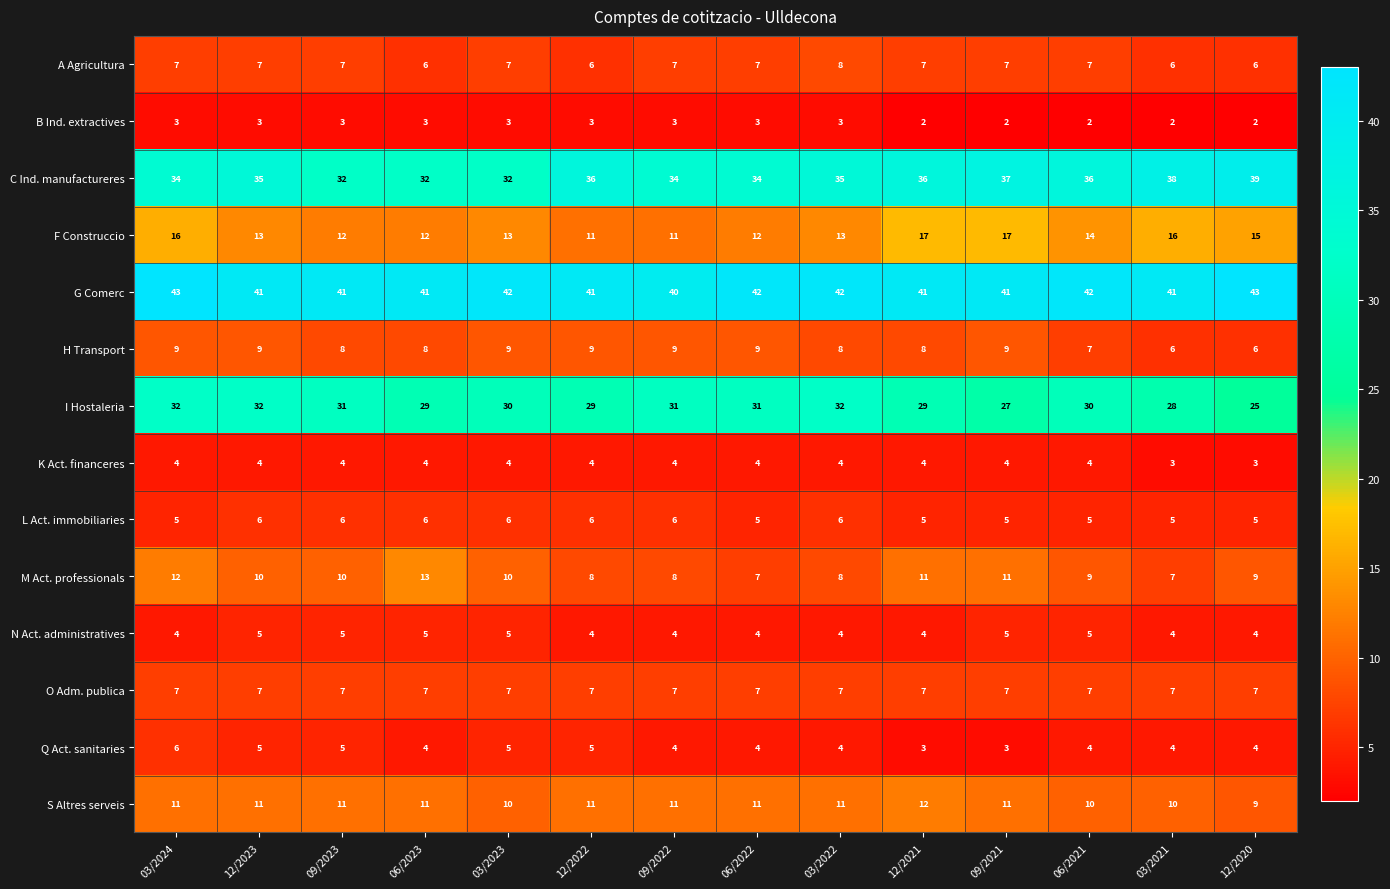

True or false: A Agricultura has a value of 7 at 12/2021.

True